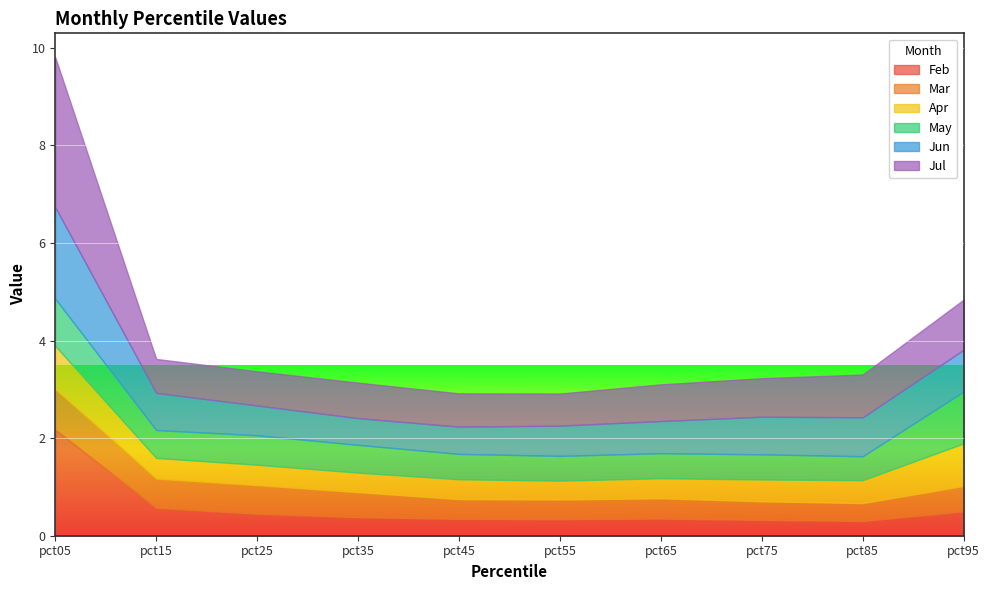

How many distinct data groups are displayed?

6